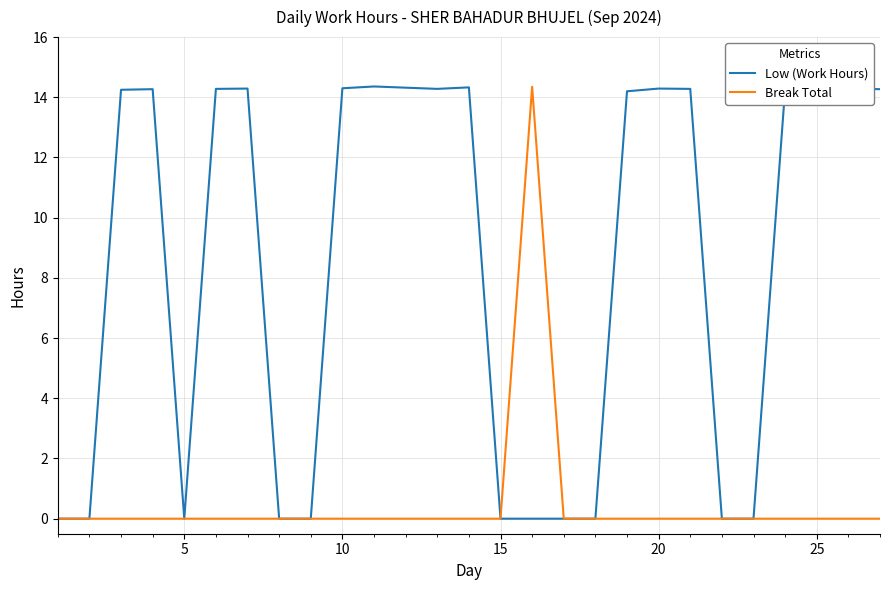

Rank the series by their average value, from lowest to highest.

Break Total, Low (Work Hours)